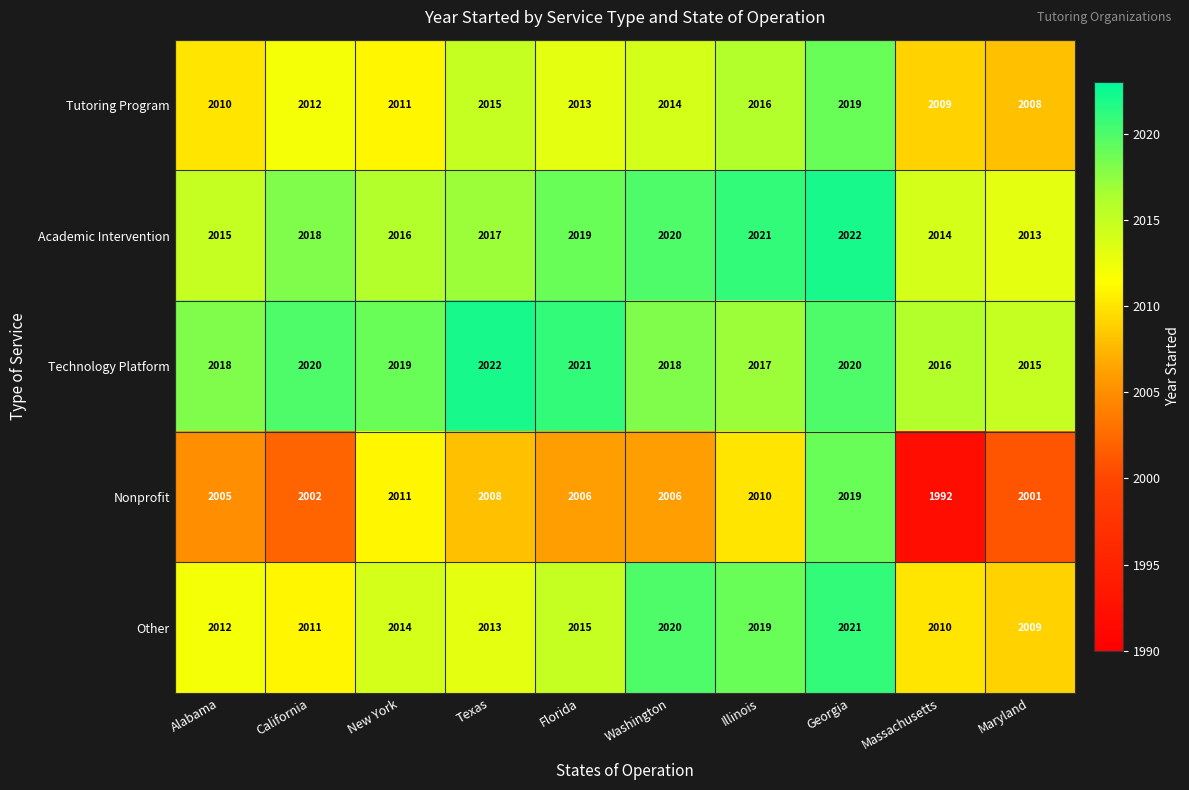

Which series has the widest spread of values?

Nonprofit